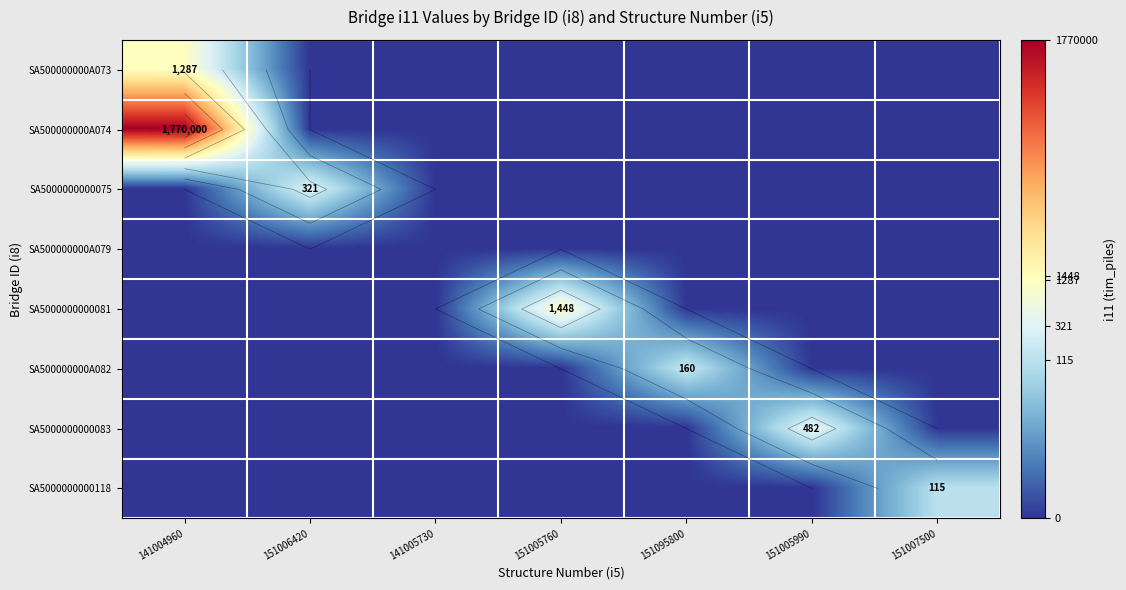

Is it true that SA5000000000075 equals 0.0 at 141004960?

True